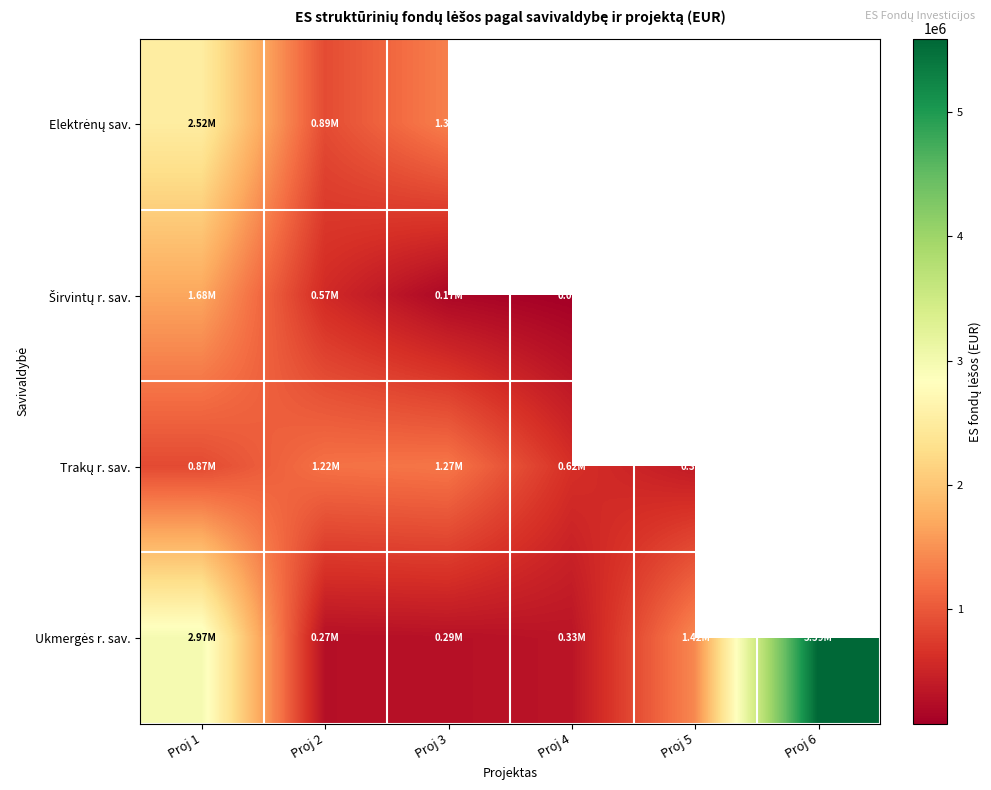

What is the total value across all series at Proj 2?

2951238.8